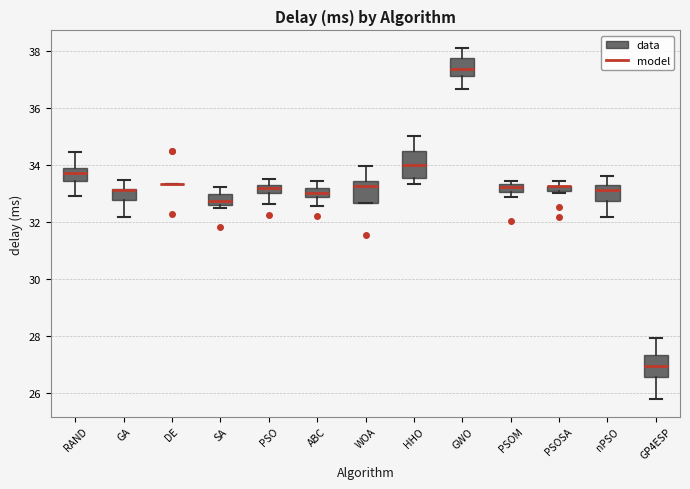

Where does the upper whisker of the box for HHO end on the y-axis? The values are not printed on the chart, so give them approximately, as read against the axis.

35.0